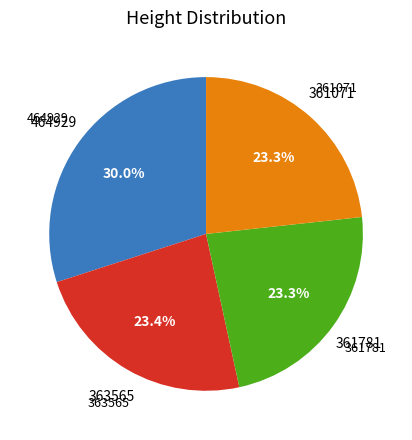

Does any single category account for the majority?

No